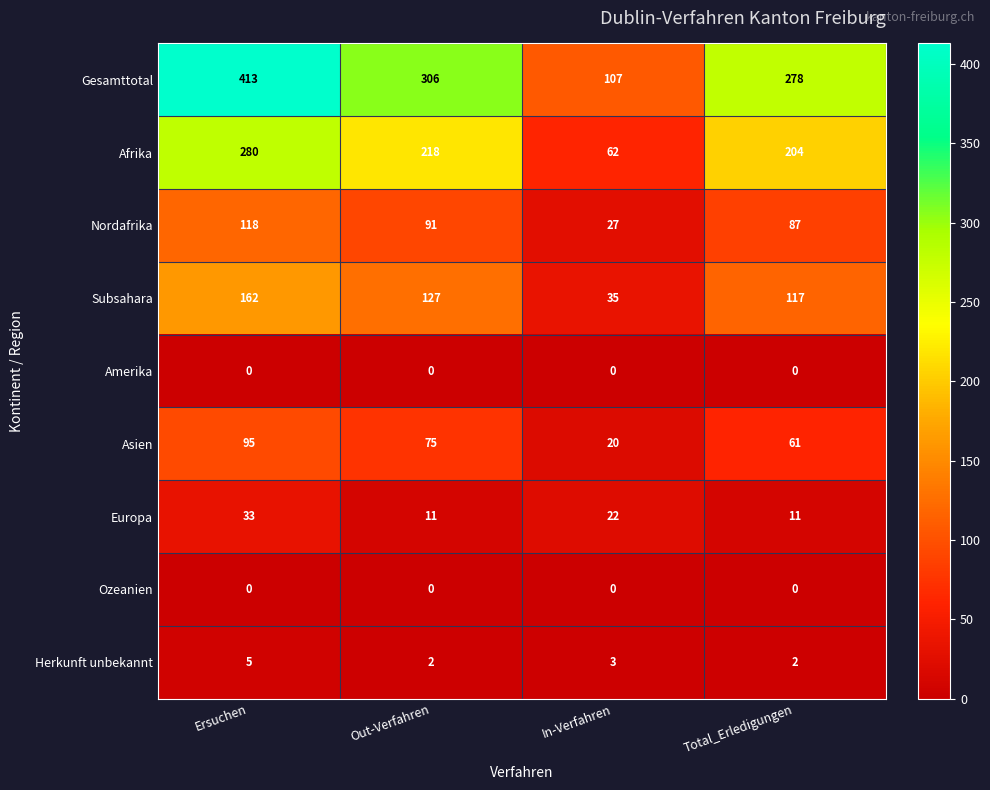

How many categories are shown in the chart?

4